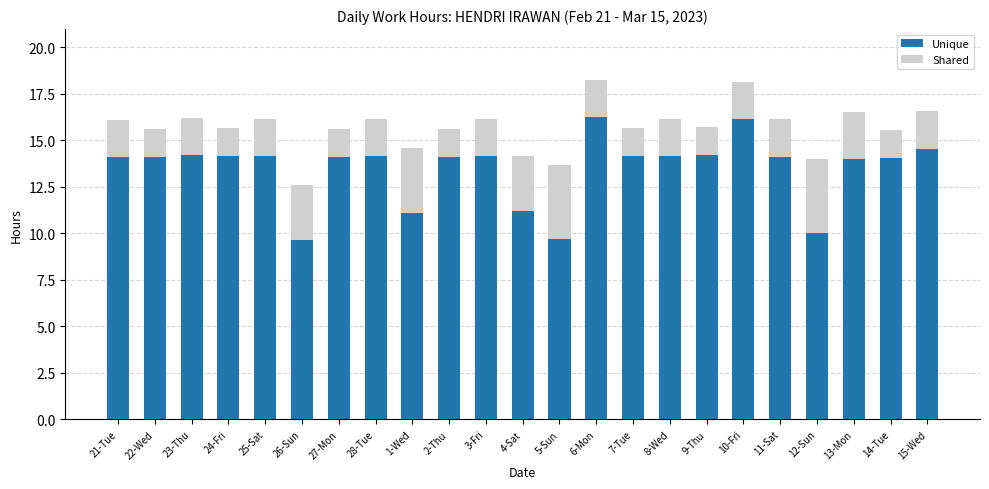

Rank the categories by Unique value from lowest to highest.

26-Sun, 5-Sun, 12-Sun, 1-Wed, 4-Sat, 13-Mon, 14-Tue, 21-Tue, 27-Mon, 11-Sat, 22-Wed, 2-Thu, 8-Wed, 28-Tue, 24-Fri, 25-Sat, 3-Fri, 7-Tue, 23-Thu, 9-Thu, 15-Wed, 10-Fri, 6-Mon